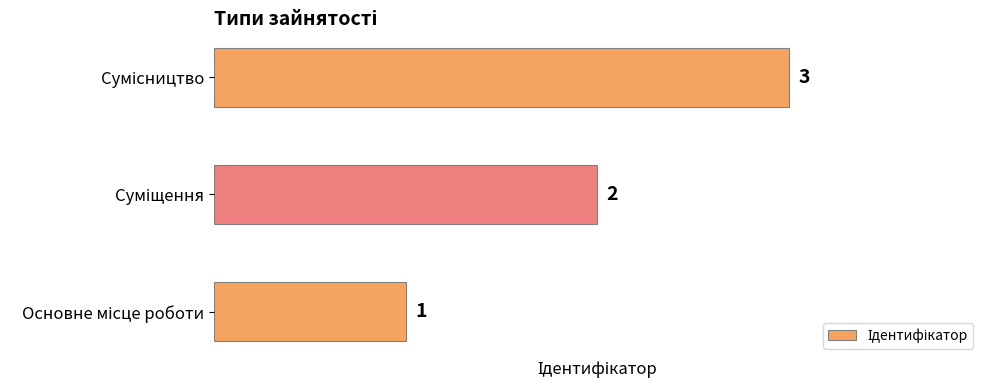

How many values are between 1 and 3?

3